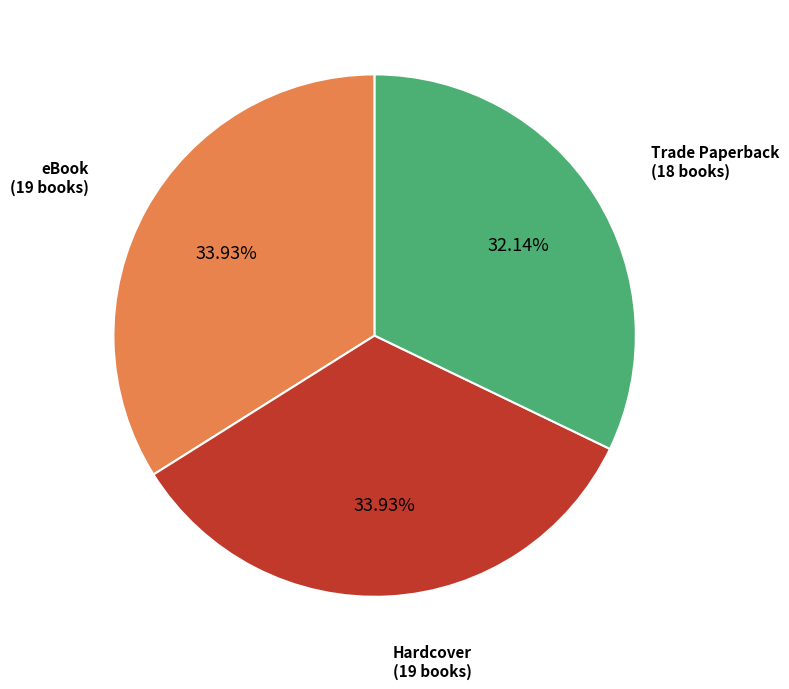

To the nearest percent, what is the difference between the largest and smallest slice percentages?

2%